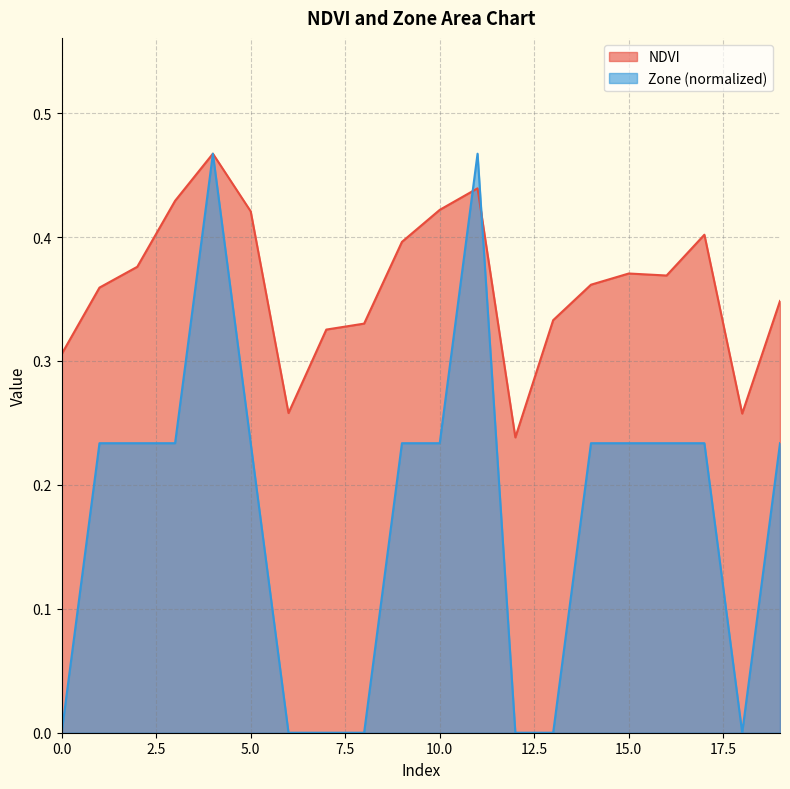

Reading left to right, list all the values displayed in this chart.

NDVI: 0=0.3	1=0.4	2=0.4	3=0.4	4=0.5	5=0.4	6=0.3	7=0.3	8=0.3	9=0.4	10=0.4	11=0.4	12=0.2	13=0.3	14=0.4	15=0.4	16=0.4	17=0.4	18=0.3	19=0.3
Zone: 0=0.0	1=0.2	2=0.2	3=0.2	4=0.5	5=0.2	6=0.0	7=0.0	8=0.0	9=0.2	10=0.2	11=0.5	12=0.0	13=0.0	14=0.2	15=0.2	16=0.2	17=0.2	18=0.0	19=0.2